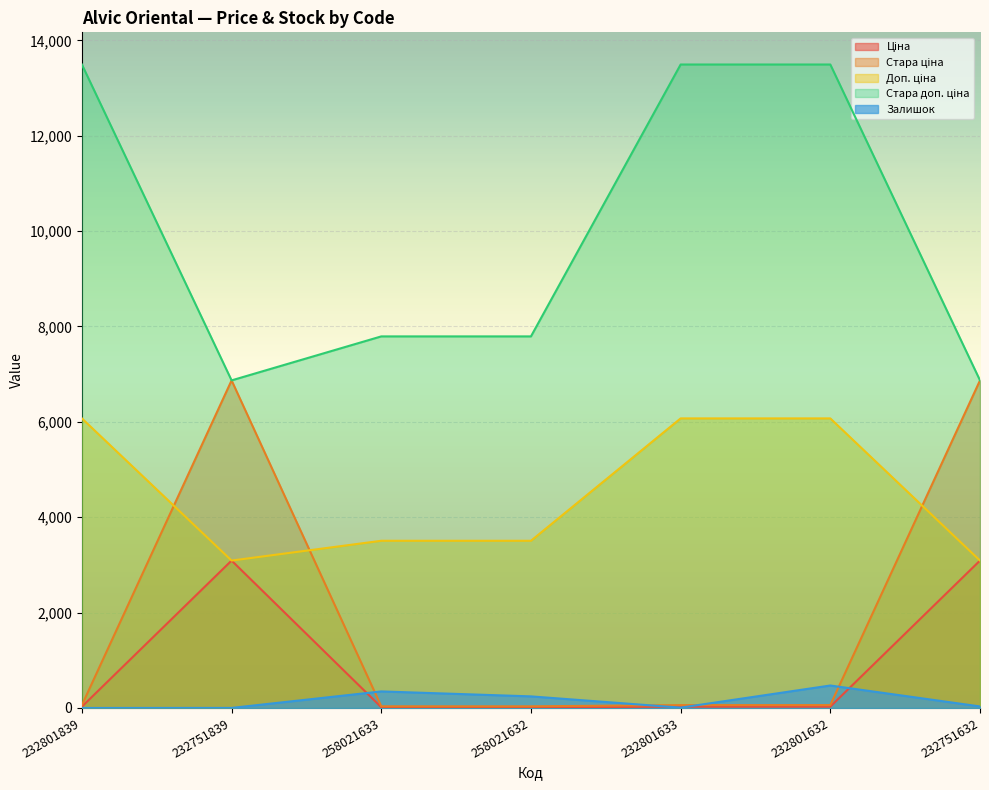

Reading right to left, extract all data points from this chart.

Ціна: 232751632=3091.2	232801632=27.0	232801633=27.0	258021632=15.6	258021633=15.6	232751839=3091.2	232801839=27.0
Стара ціна: 232751632=6869.4	232801632=60.0	232801633=60.0	258021632=34.6	258021633=34.6	232751839=6869.4	232801839=60.0
Доп. ціна: 232751632=3091.0	232801632=6072.0	232801633=6072.0	258021632=3506.0	258021633=3506.0	232751839=3091.0	232801839=6072.0
Стара доп. ціна: 232751632=6869.4	232801632=13493.2	232801633=13493.2	258021632=7791.8	258021633=7791.8	232751839=6869.4	232801839=13493.2
Залишок: 232751632=32.0	232801632=471.0	232801633=7.0	258021632=243.0	258021633=347.0	232751839=1.0	232801839=0.0